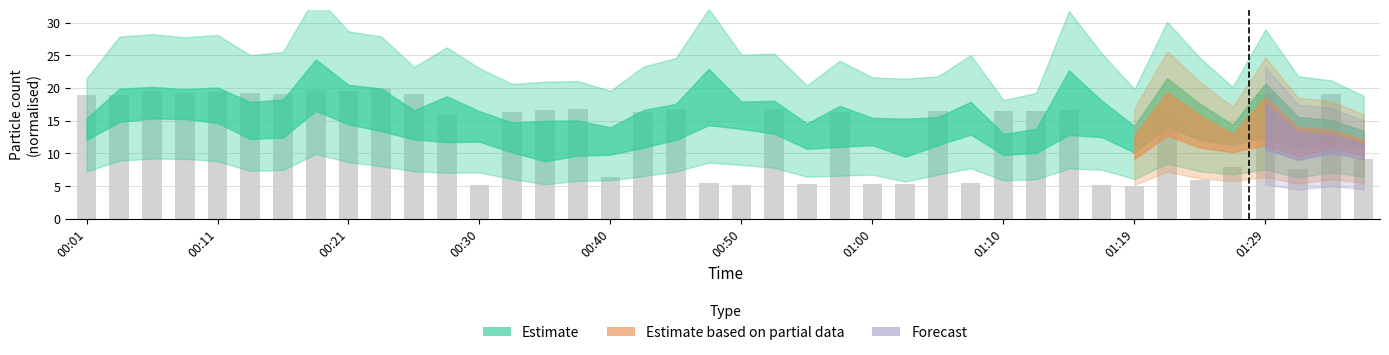

What is the difference between the maximum and second lowest values?

14.8